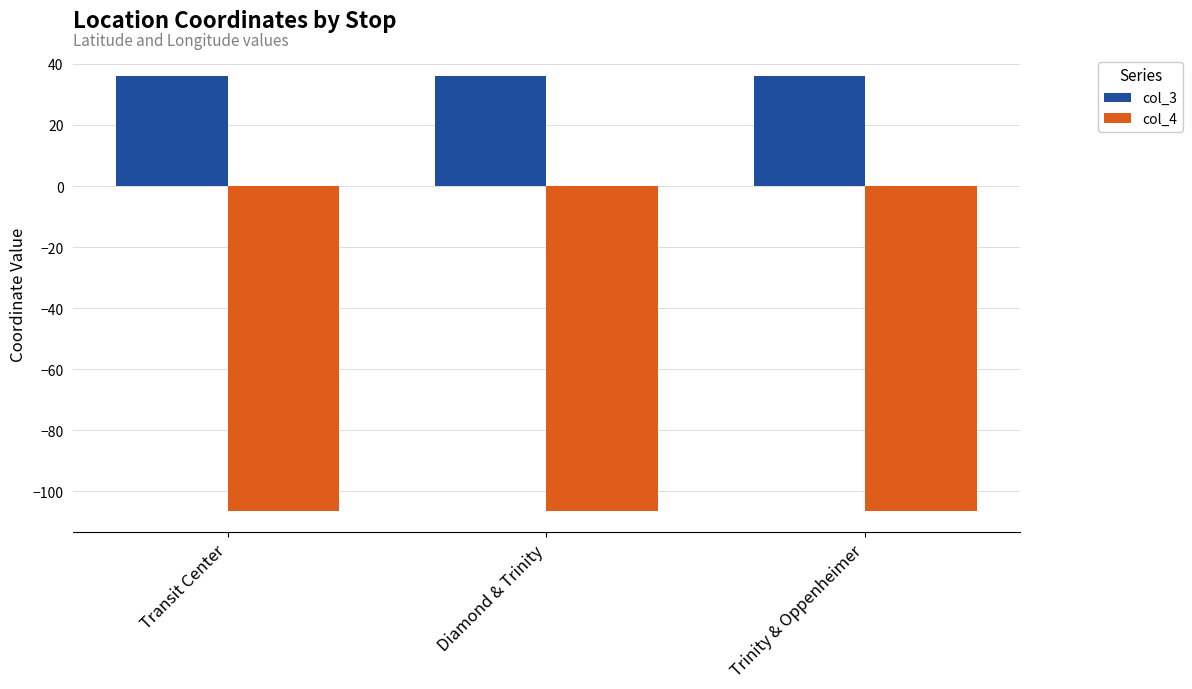

Is it true that col_3 equals 60.0 at Trinity & Oppenheimer?

False